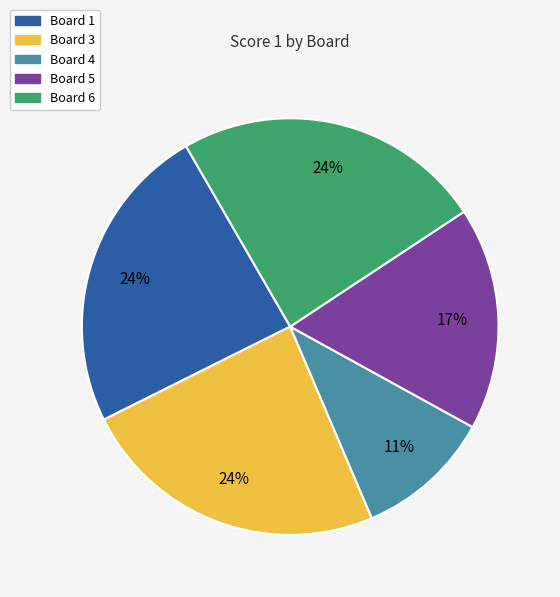

To the nearest percent, what is the average slice percentage?

20%